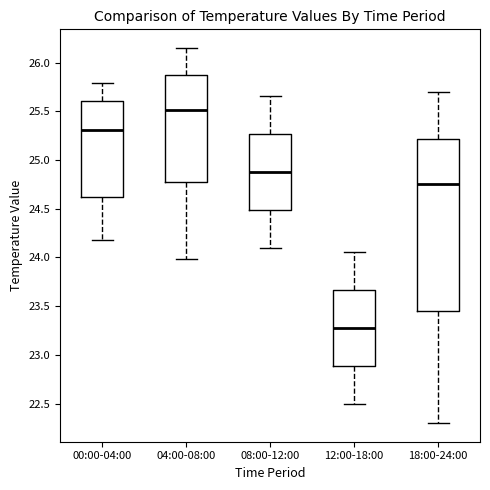

Which box has the lowest median line?

12:00-18:00